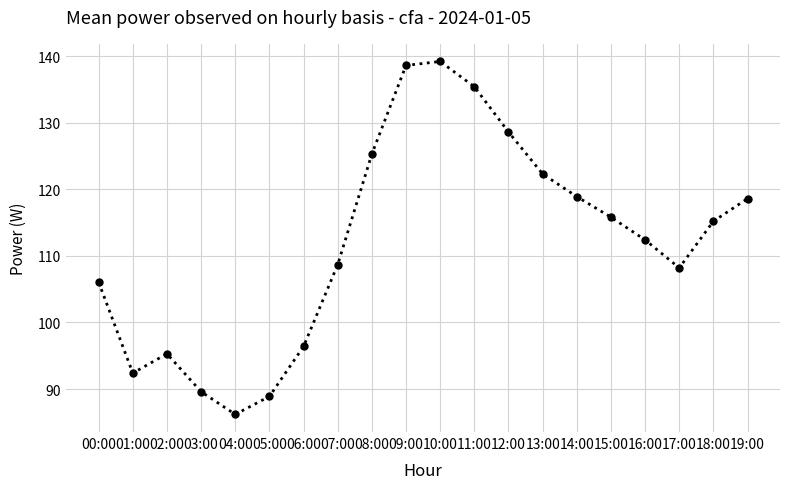

The value at 09:00 is 138.6. True or false?

True